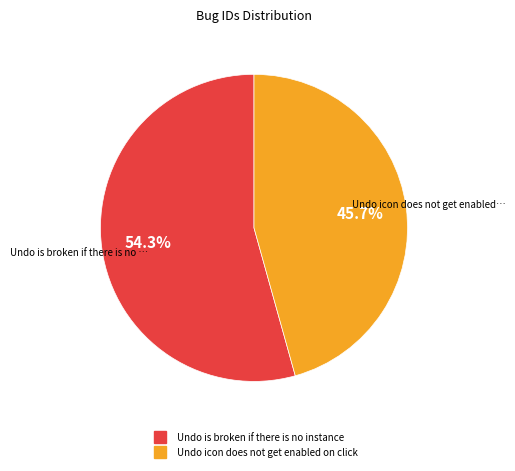

To the nearest percent, what is the average slice percentage?

50%